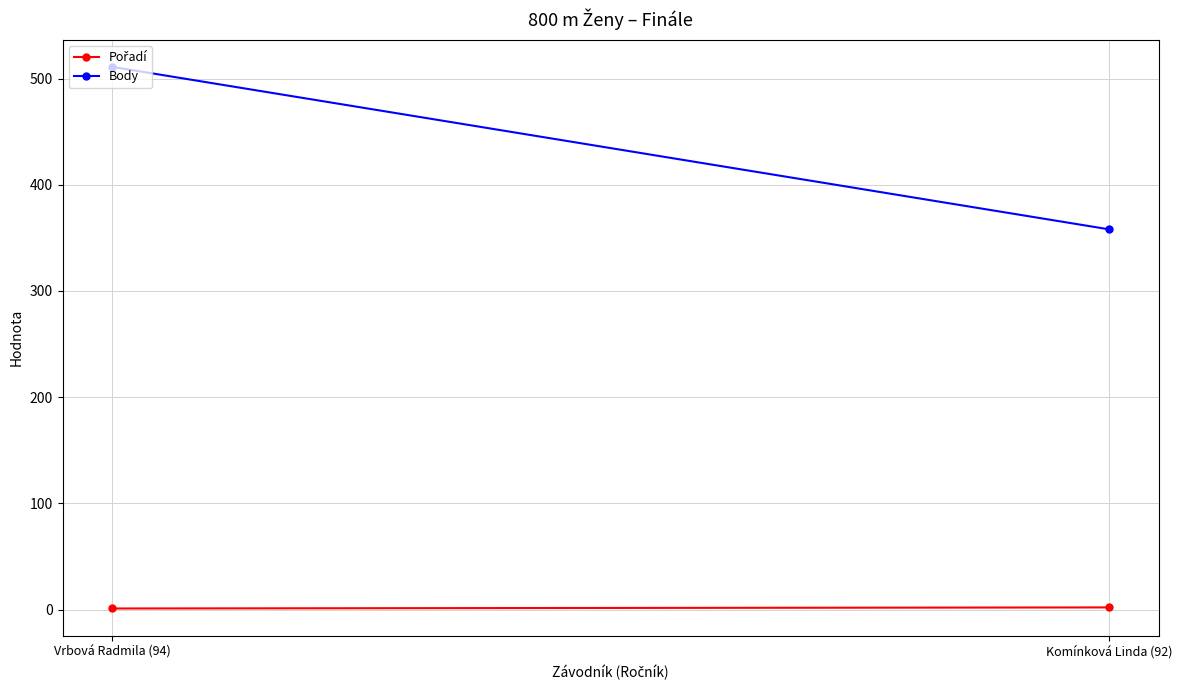

What is the greatest value displayed?

511